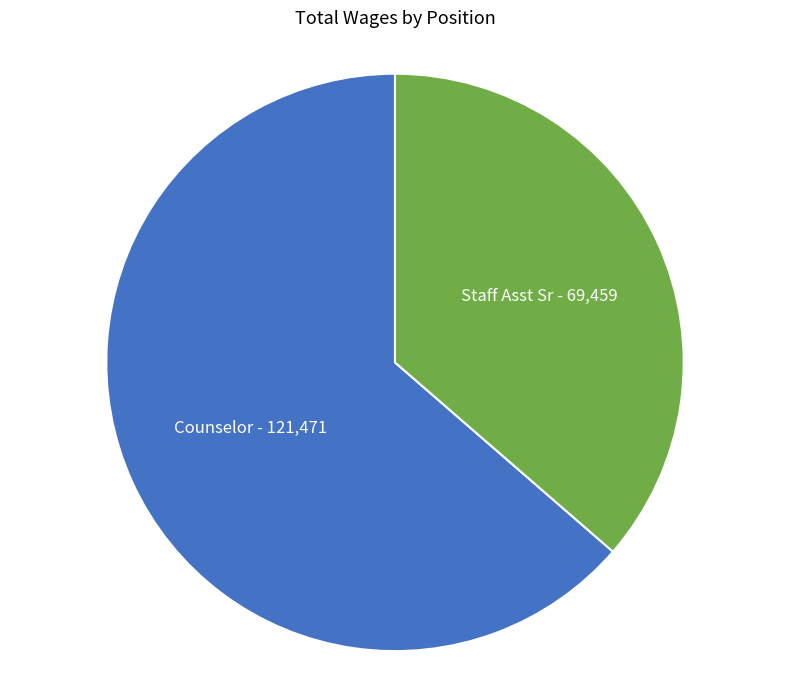

Is there a majority slice in this chart?

Yes